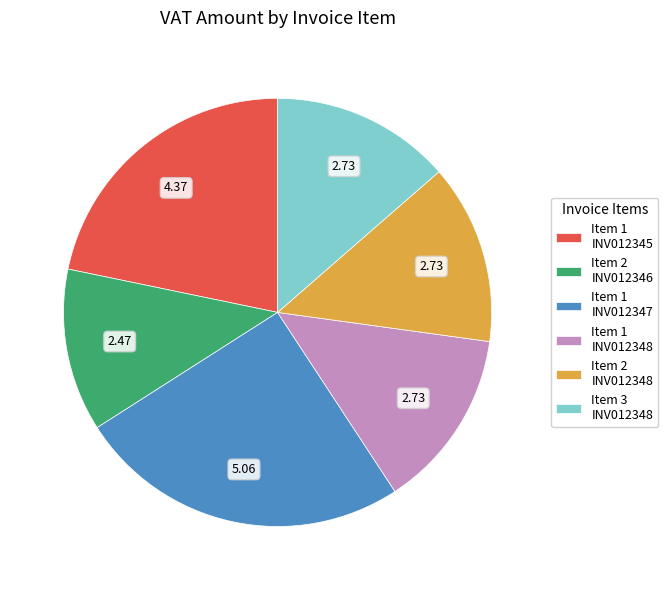

Do Item 1 INV012345 and Item 1 INV012348 together represent more than half of the pie?

No